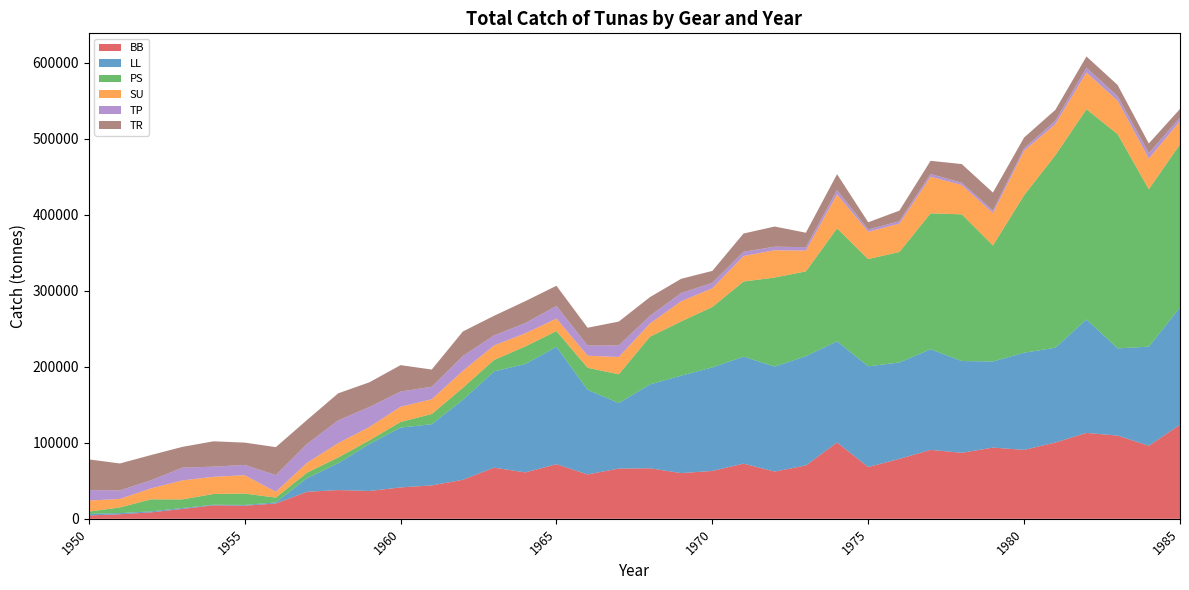

Reading right to left, transcribe all the data shown in this chart.

BB: 123820.8	96147.8	109536.9	113052.4	100348.7	90753.2	93763.3	86917.2	90762.6	78888.0	68219.4	100457.3	70268.6	62153.0	72633.1	63020.9	60185.4	66490.1	66176.5	58434.2	71847.6	61086.0	67349.0	51390.1	43974.4	41347.0	36613.0	37849.0	35598.0	20135.0	17280.1	17772.3	13028.1	8513.2	5982.0	4487.2
LL: 154450.6	130450.5	114798.8	149361.6	124802.1	127885.0	113359.7	120767.1	132365.0	126916.5	132517.2	133194.0	143787.6	138285.0	140831.7	136292.0	128238.0	110478.0	86224.3	111354.4	154504.0	142673.0	126738.0	105271.0	80544.0	78770.0	61848.0	35360.0	17914.0	1472.0	964.0	757.0	1204.0	1310.0	1546.0	2031.0
PS: 214644.2	207170.9	281968.8	276637.7	253348.2	207314.7	152614.1	193072.0	178947.4	145443.0	141122.8	148605.6	111600.0	117102.0	98868.4	79523.9	71369.7	62804.9	37809.4	28984.1	20770.7	23126.7	15076.1	15852.8	13403.6	7384.4	4801.7	7525.5	7239.1	6334.8	14999.9	14183.6	11331.0	15835.8	7482.3	2951.9
SU: 30503.2	40441.7	43913.0	48437.0	40901.0	58440.0	42716.0	38628.0	48123.0	37193.0	35920.0	44696.0	27376.0	35927.0	33507.0	24569.0	26539.0	17314.0	22782.0	15849.0	16436.0	17190.0	19044.0	22317.0	19407.0	19987.0	17540.0	18901.0	12937.0	7668.0	24174.0	22550.0	24996.0	14385.0	11202.0	14530.0
TP: 4727.0	7125.0	5871.0	6264.1	4383.2	3324.2	3229.0	3065.0	3595.3	3260.0	3014.0	5640.0	4482.0	4726.0	5625.0	7180.0	10824.0	10064.0	15291.0	13356.0	16695.0	13483.0	13260.0	19482.0	16509.0	19980.0	26344.0	29952.0	24805.0	21867.0	13528.0	13395.0	16772.0	10672.0	11207.0	13820.0
TR: 11290.8	12704.9	14858.1	14809.0	14381.6	14182.1	23747.2	24462.6	17421.4	13926.6	9530.3	21013.2	19055.4	26521.2	24030.9	15726.0	18769.0	24676.0	31366.0	23530.0	26493.3	28916.0	25781.1	32281.0	22641.2	34811.8	32538.9	35599.0	31608.8	36874.4	29368.2	33357.0	27358.0	33258.0	35443.0	40417.0